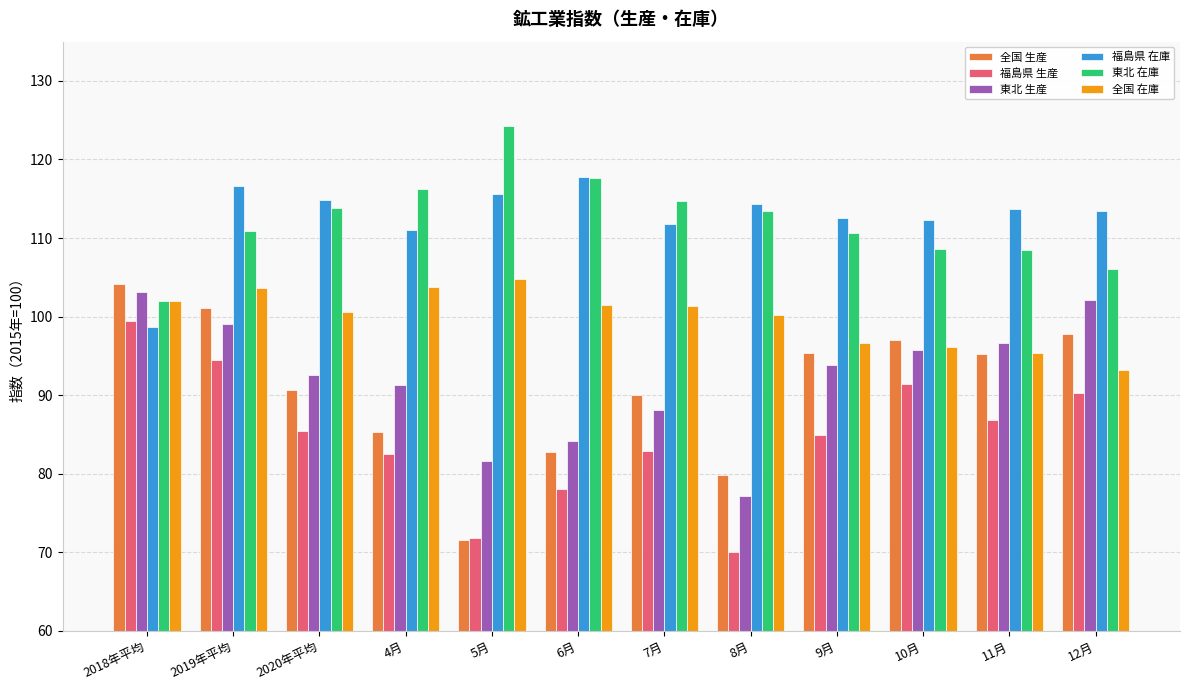

How many bars are there in each group?

6